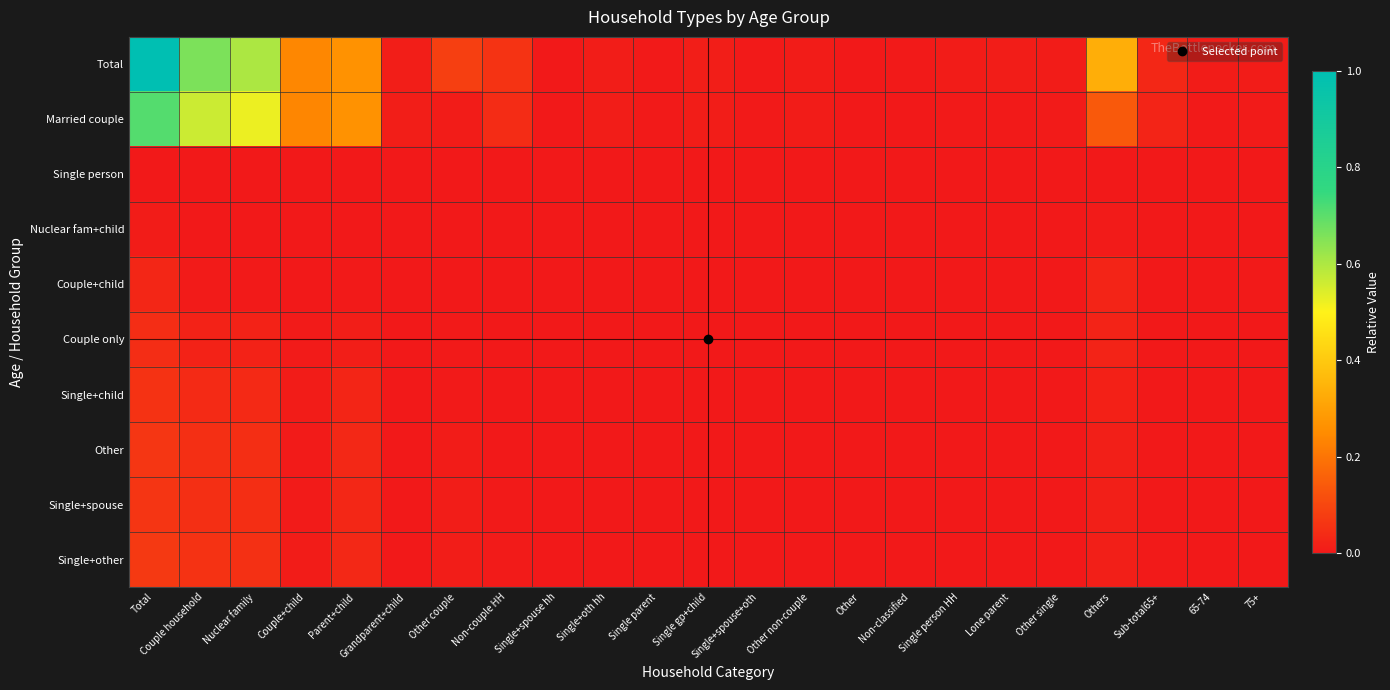

At how many categories does at least one series exceed 0?

23